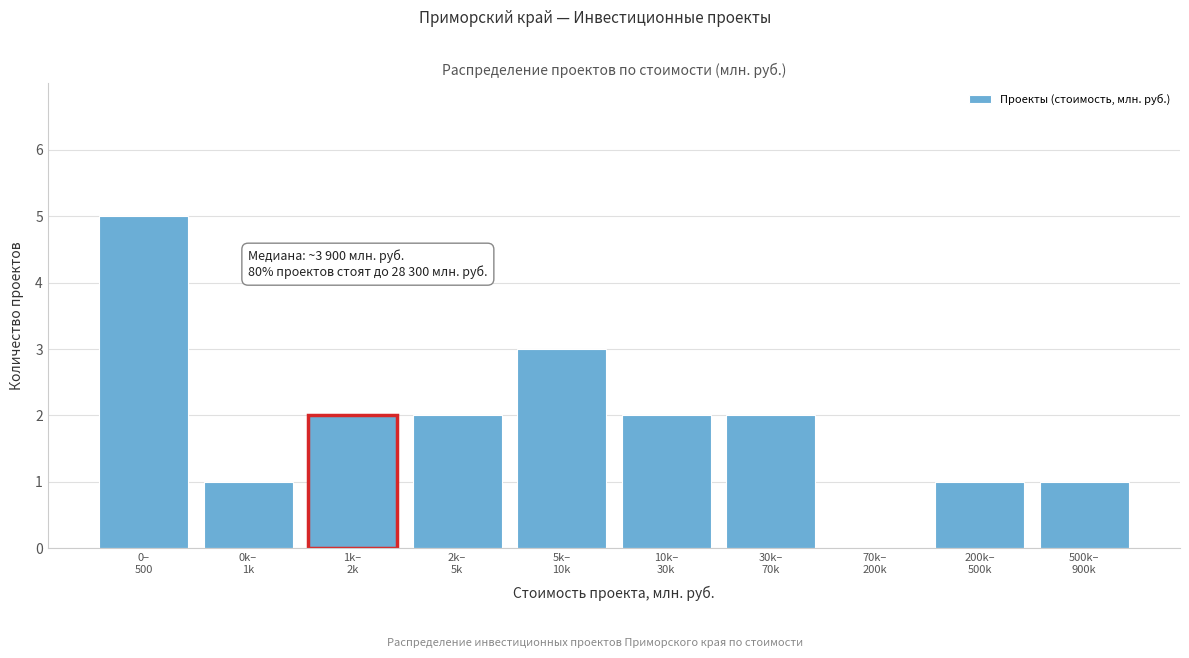

What is the greatest value displayed?

5